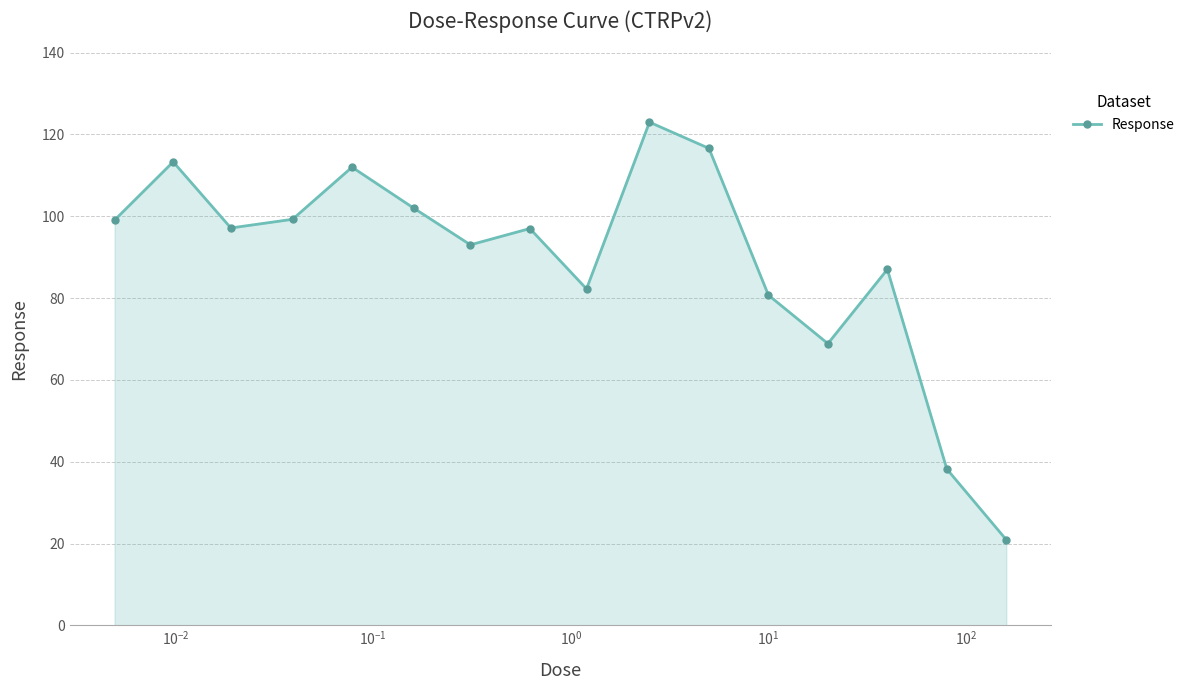

Count the number of data series in this chart.

1